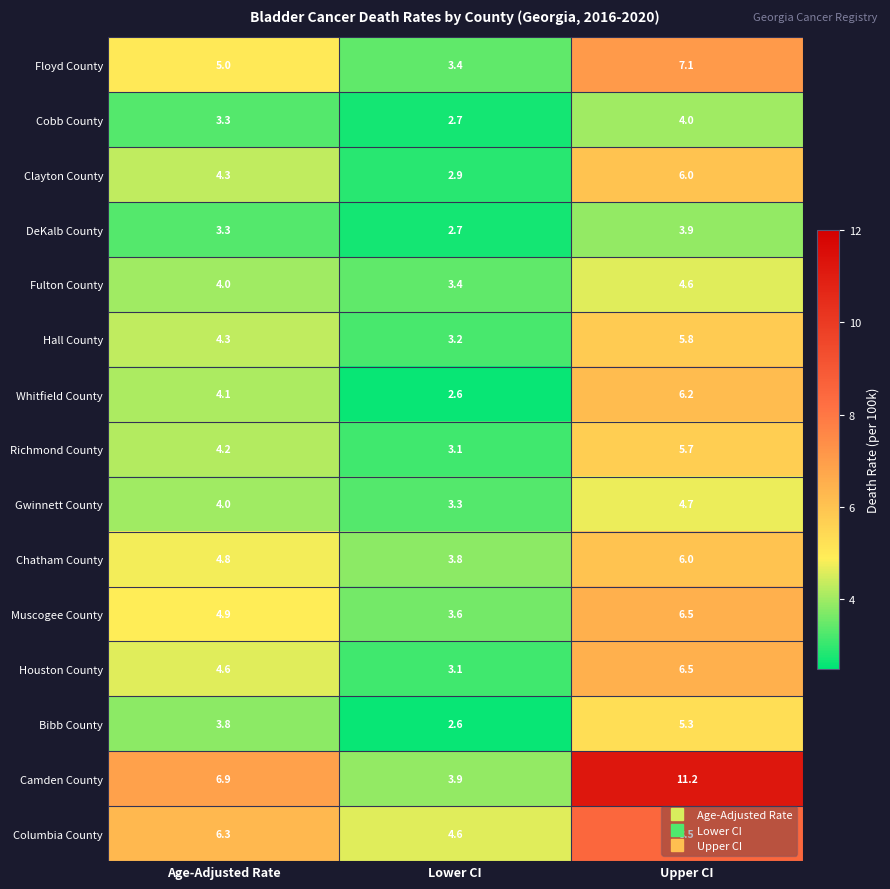

Between Lower CI and Upper CI, which series saw the biggest shift?

Camden County